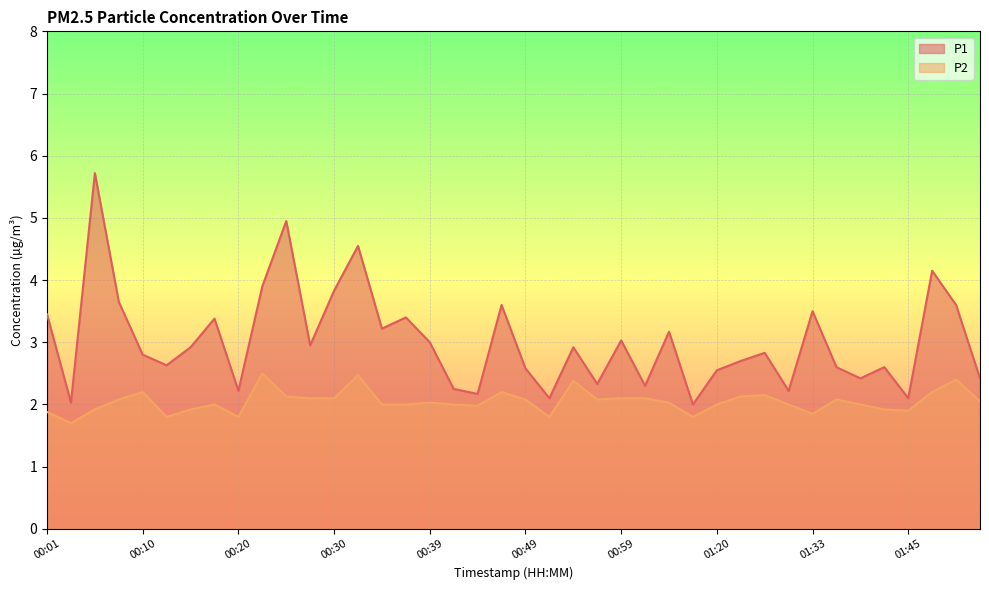

True or false: P2 and P1 intersect in this chart.

False